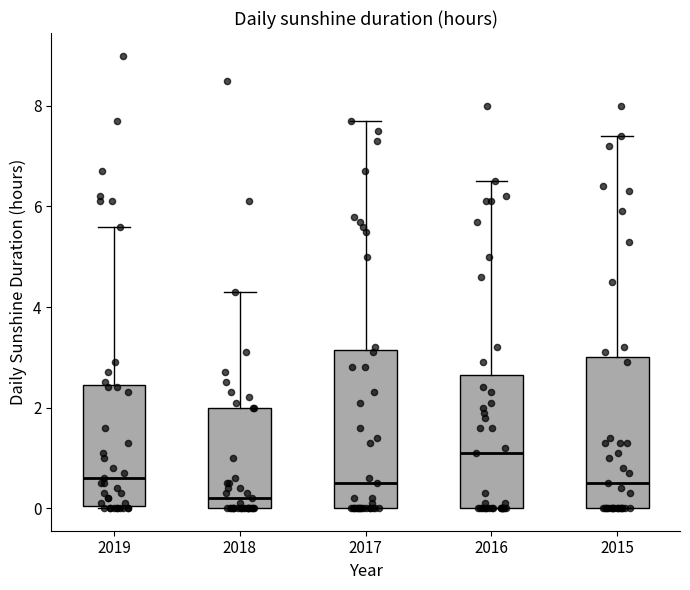

Which box has the lowest median line?

2018